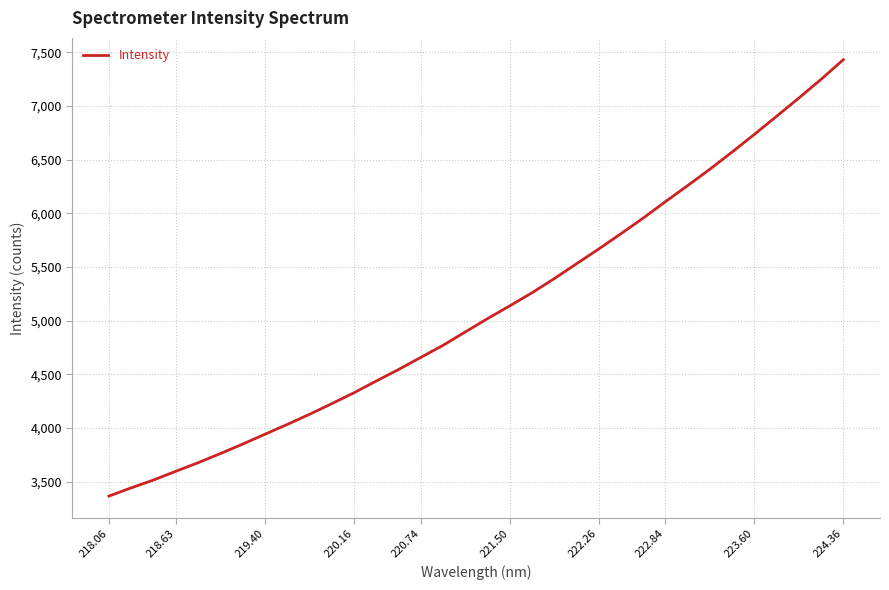

What is the minimum value shown in the chart?

3365.7